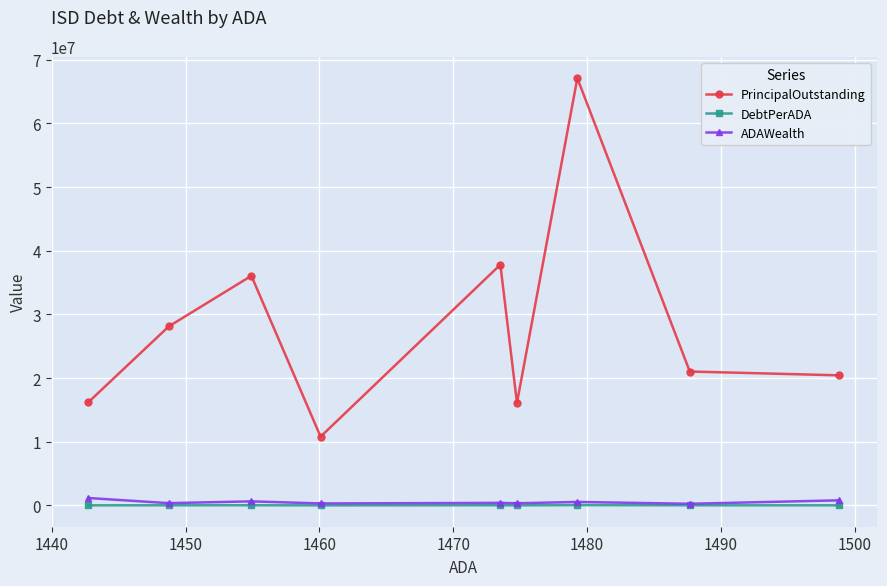

True or false: ADAWealth and PrincipalOutstanding cross at least once.

False